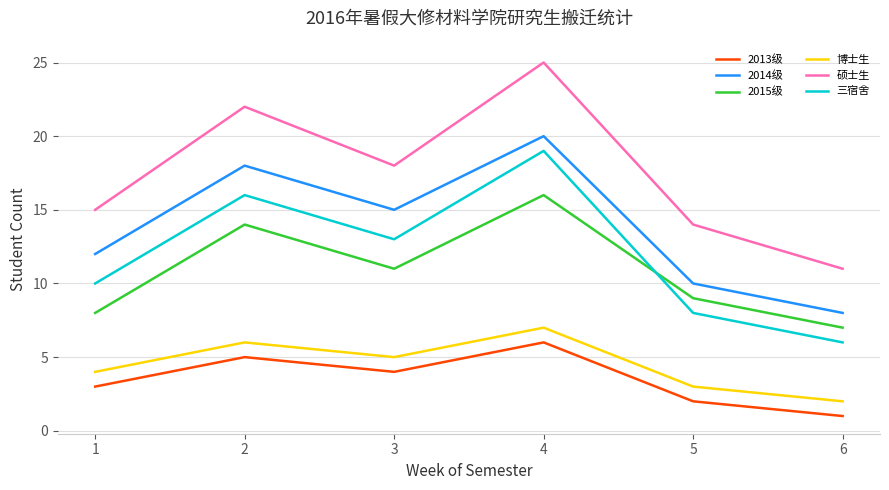

What is the difference between the second highest and minimum values in the 三宿舍 series?

10